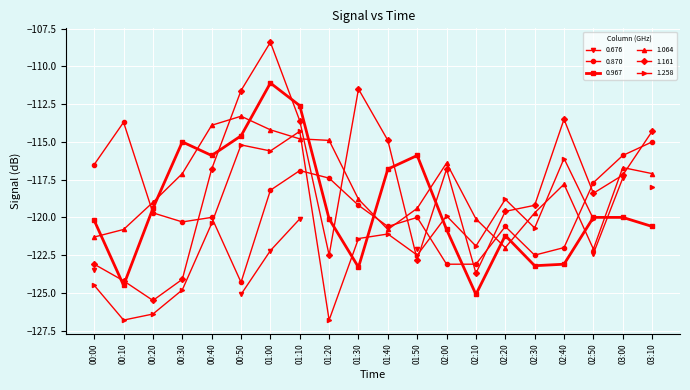

How many data points in 0.870 are less than -119?

12